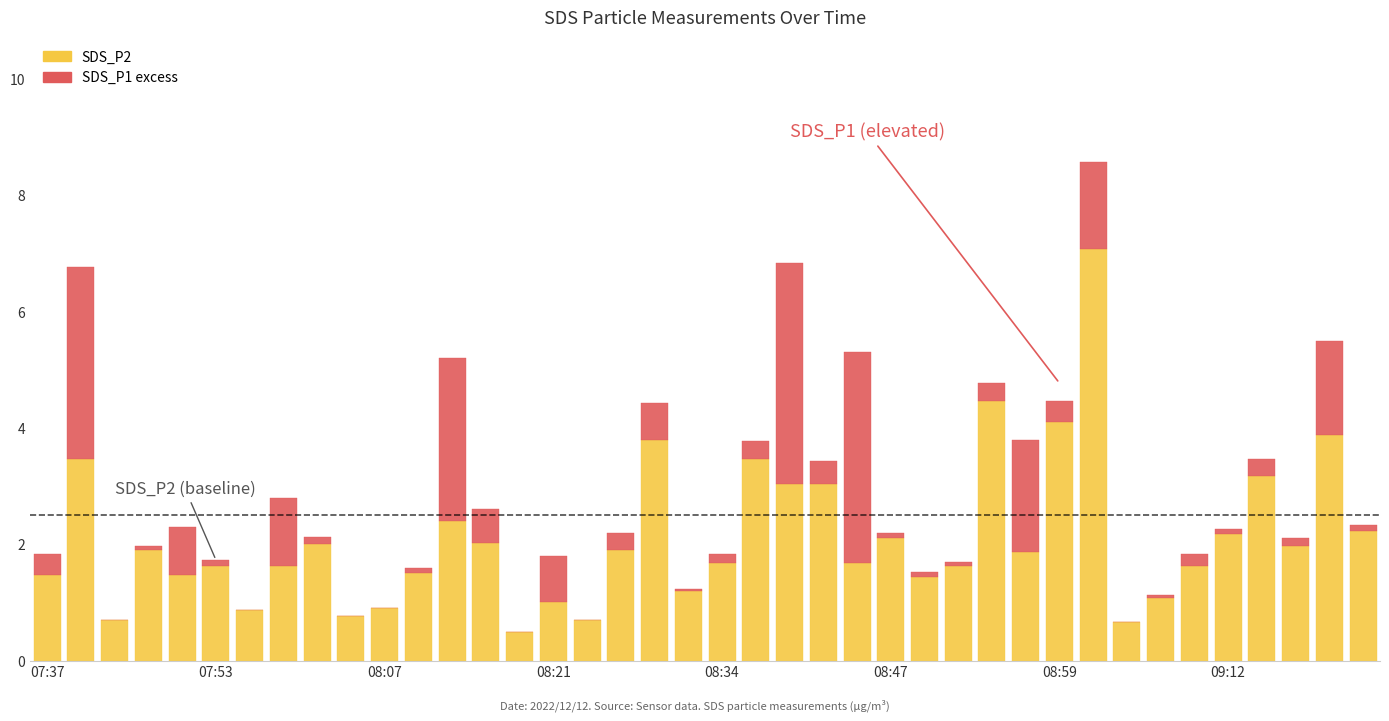

Reading left to right, extract all data points from this chart.

SDS_P1: 1.8	6.8	0.7	2.0	2.3	1.7	0.9	2.8	2.1	0.8	0.9	1.6	5.2	2.6	0.5	1.8	0.7	2.2	4.4	1.2	1.8	3.8	6.8	3.4	5.3	2.2	1.5	1.7	4.8	3.8	4.5	8.6	0.7	1.1	1.8	2.3	3.5	2.1	5.5	2.3
SDS_P2: 1.5	3.5	0.7	1.9	1.5	1.6	0.9	1.6	2.0	0.8	0.9	1.5	2.4	2.0	0.5	1.0	0.7	1.9	3.8	1.2	1.7	3.5	3.0	3.0	1.7	2.1	1.4	1.6	4.5	1.9	4.1	7.1	0.7	1.1	1.6	2.2	3.2	2.0	3.9	2.2